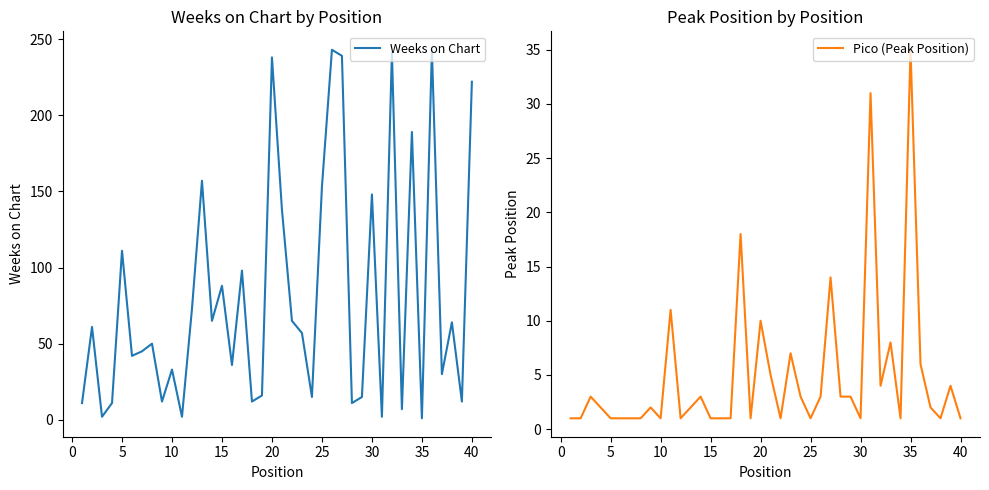

How many distinct data groups are displayed?

2